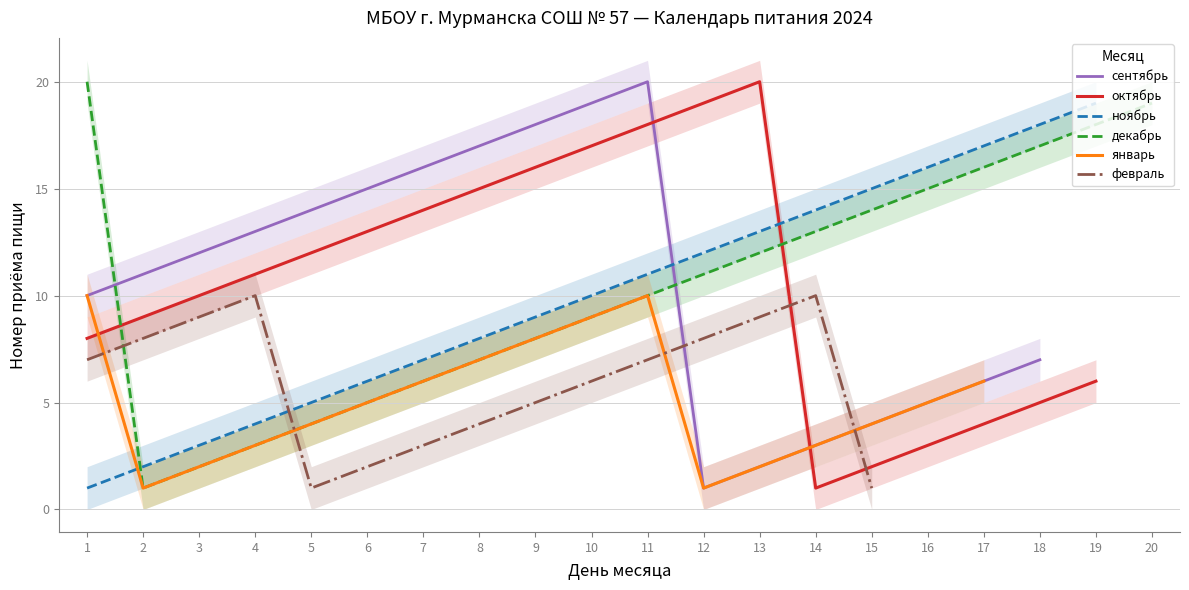

Is this an area chart (filled region under the line)?

No